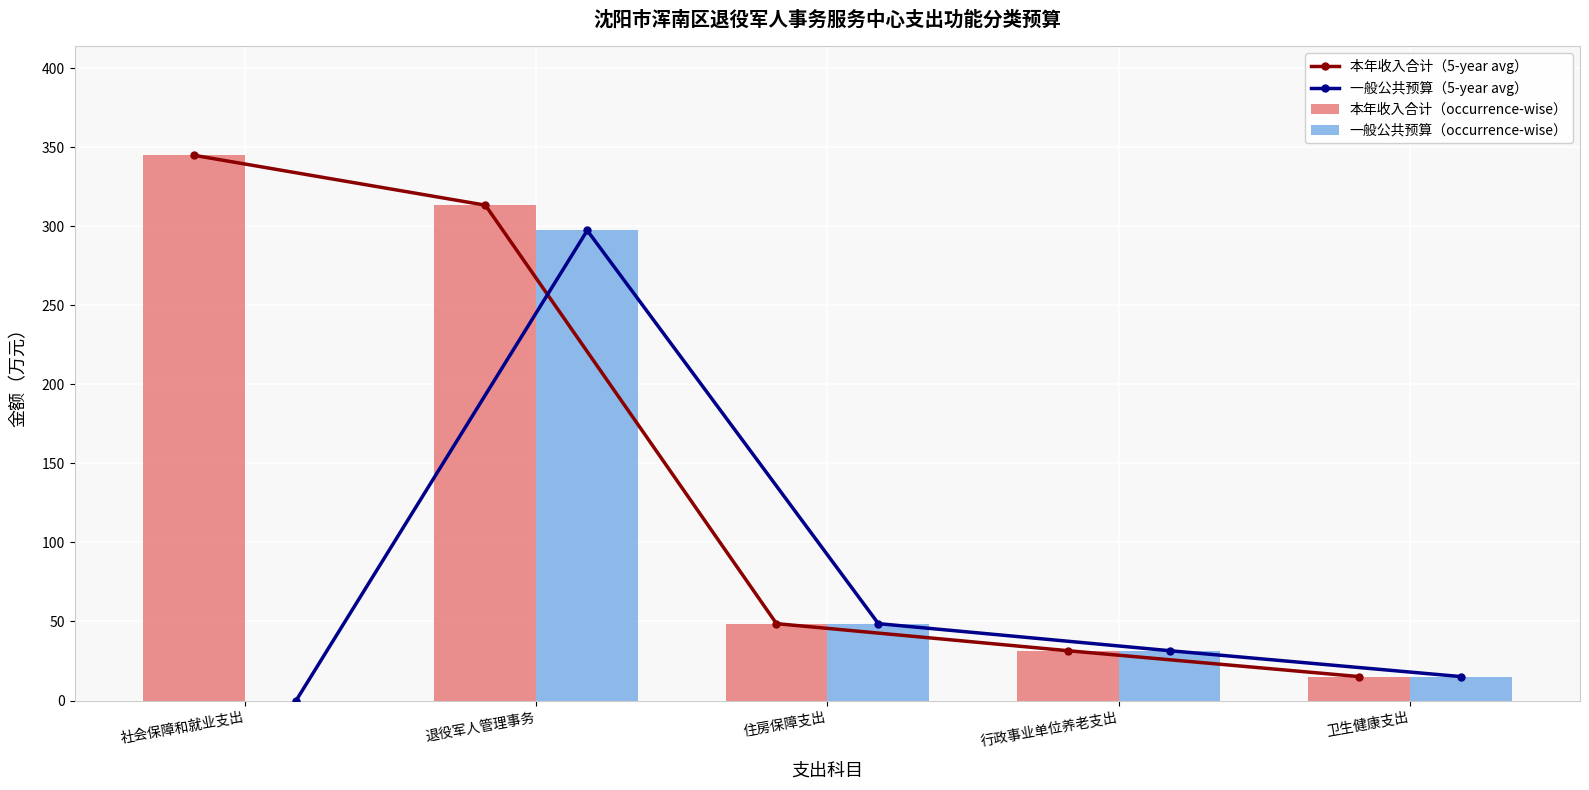

Is the value of 本年收入合计（5-year avg） at 社会保障和就业支出 greater than the value of 本年收入合计（occurrence-wise） at 行政事业单位养老支出?

Yes